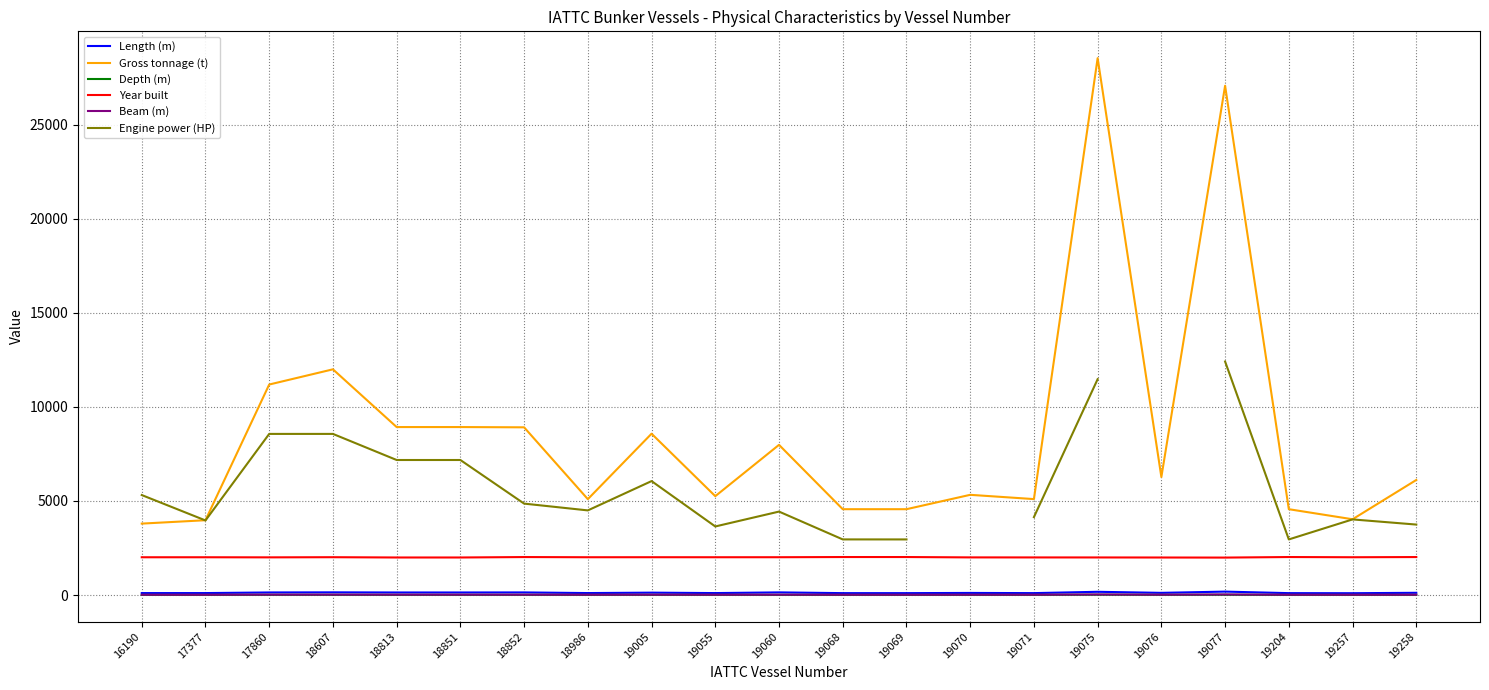

The value of Length (m) at 19204 is 147.9. True or false?

False